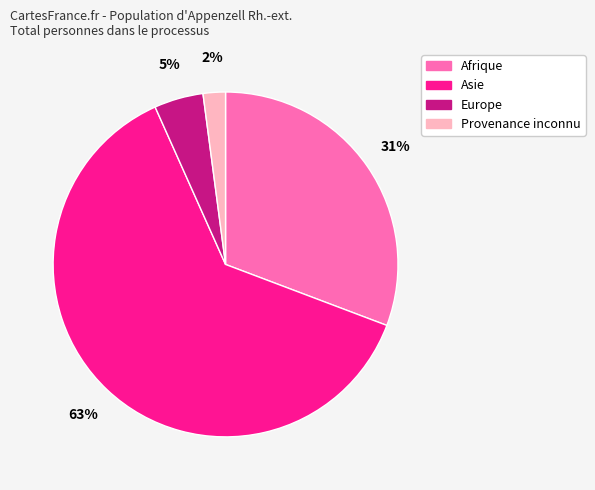

What percentage is the Afrique slice, to the nearest percent?

31%